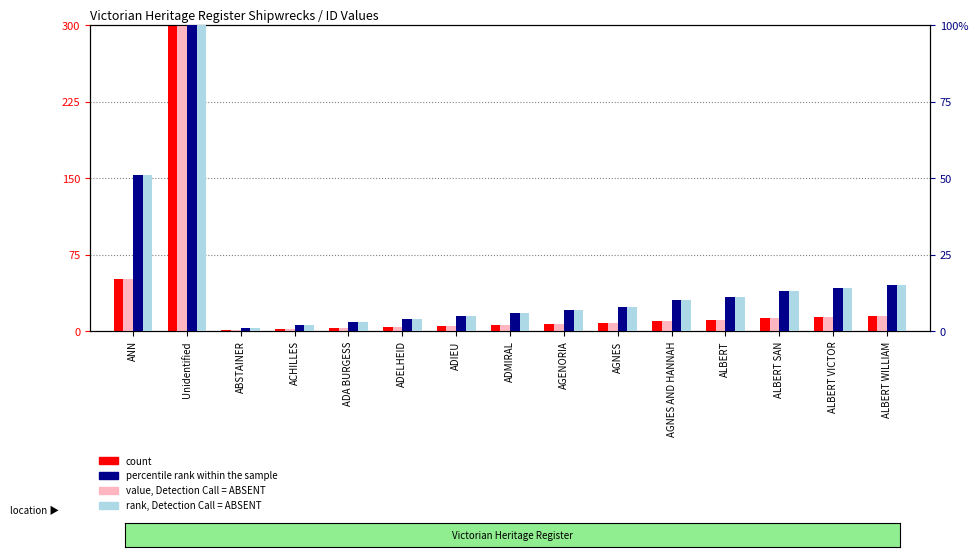

How many data points in rank, Detection Call = ABSENT are above 8?

7